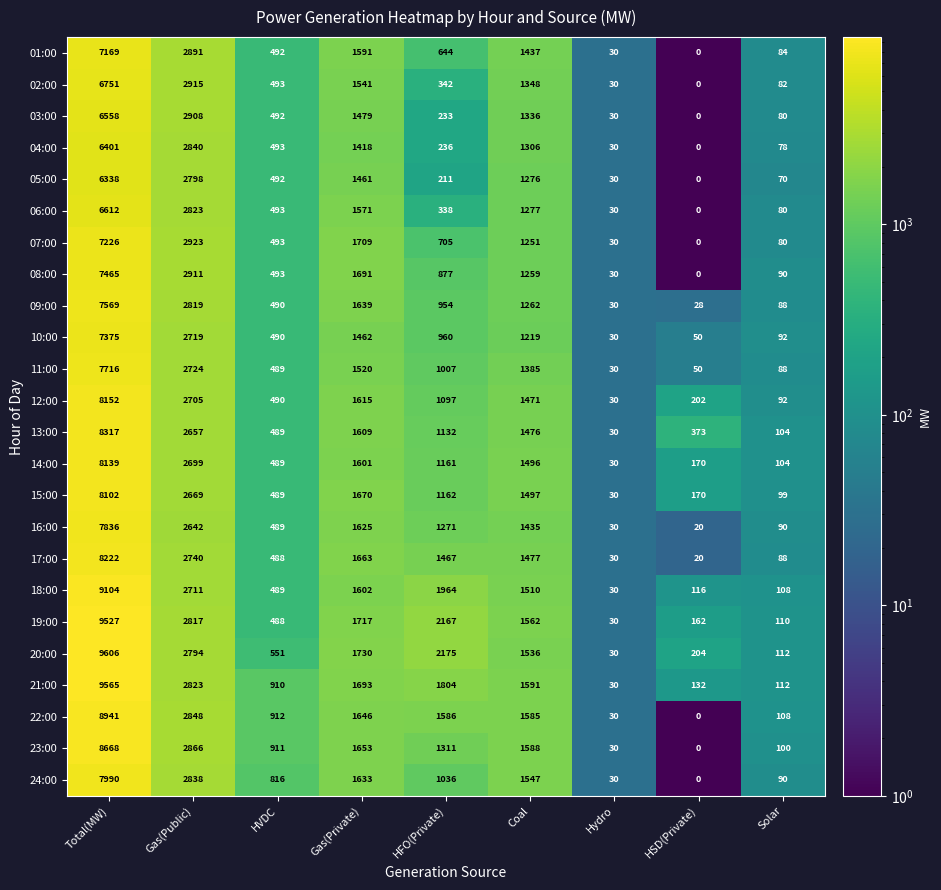

The 12:00 series shows 2705 at Gas(Public). True or false?

True